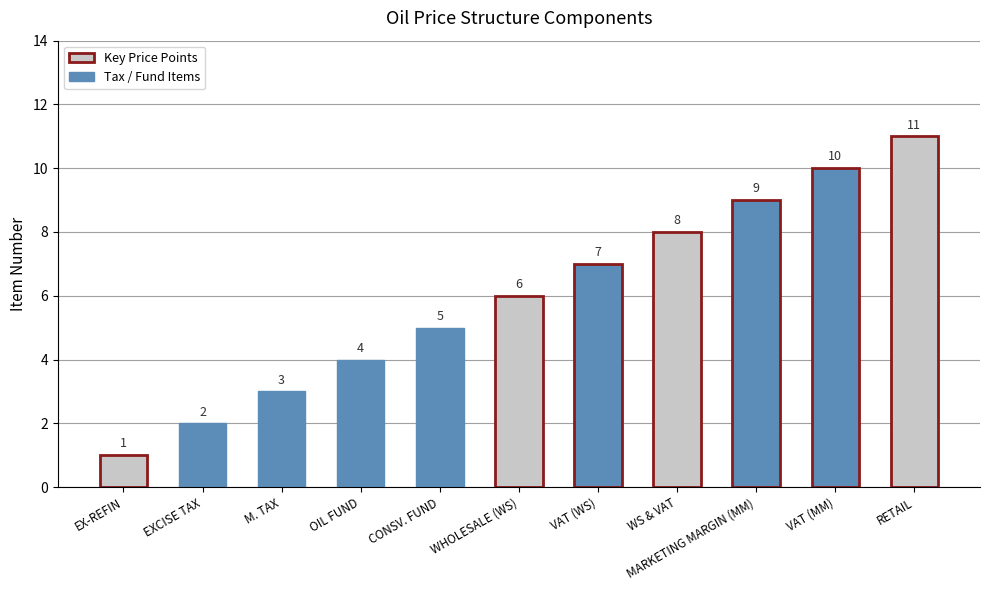

Between CONSV. FUND and MARKETING MARGIN (MM), which is larger?

MARKETING MARGIN (MM)